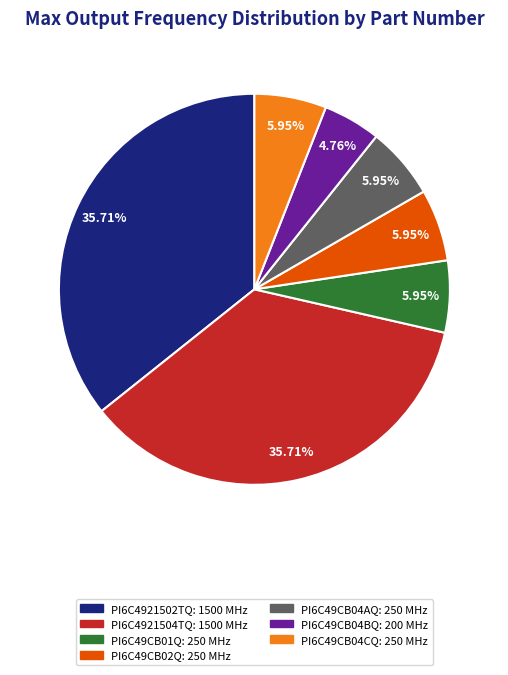

How many segments does this pie chart have?

7